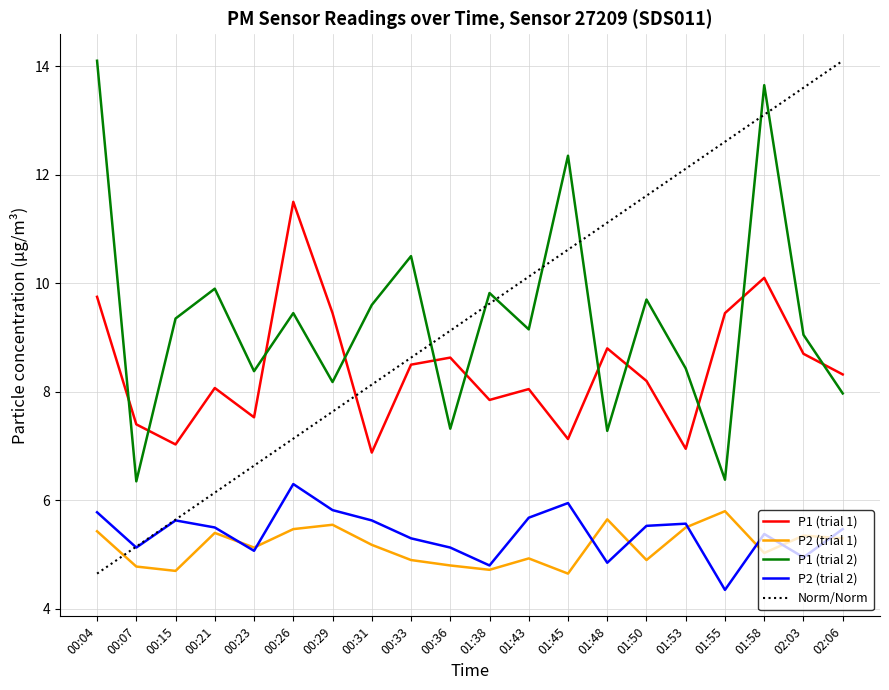

What are all the series names shown in the legend?

P1 (trial 1), P2 (trial 1), P1 (trial 2), P2 (trial 2), Norm/Norm